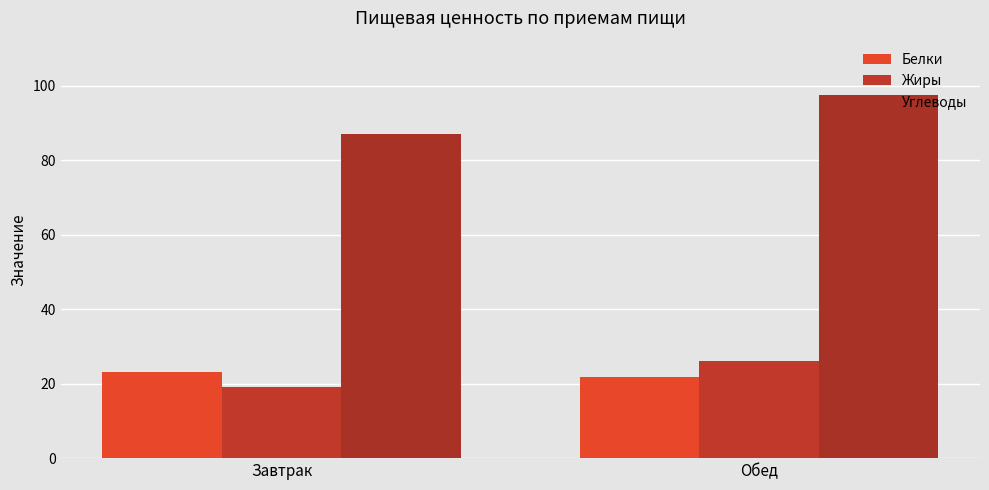

True or false: Углеводы has a value of 97.5 at Обед.

True